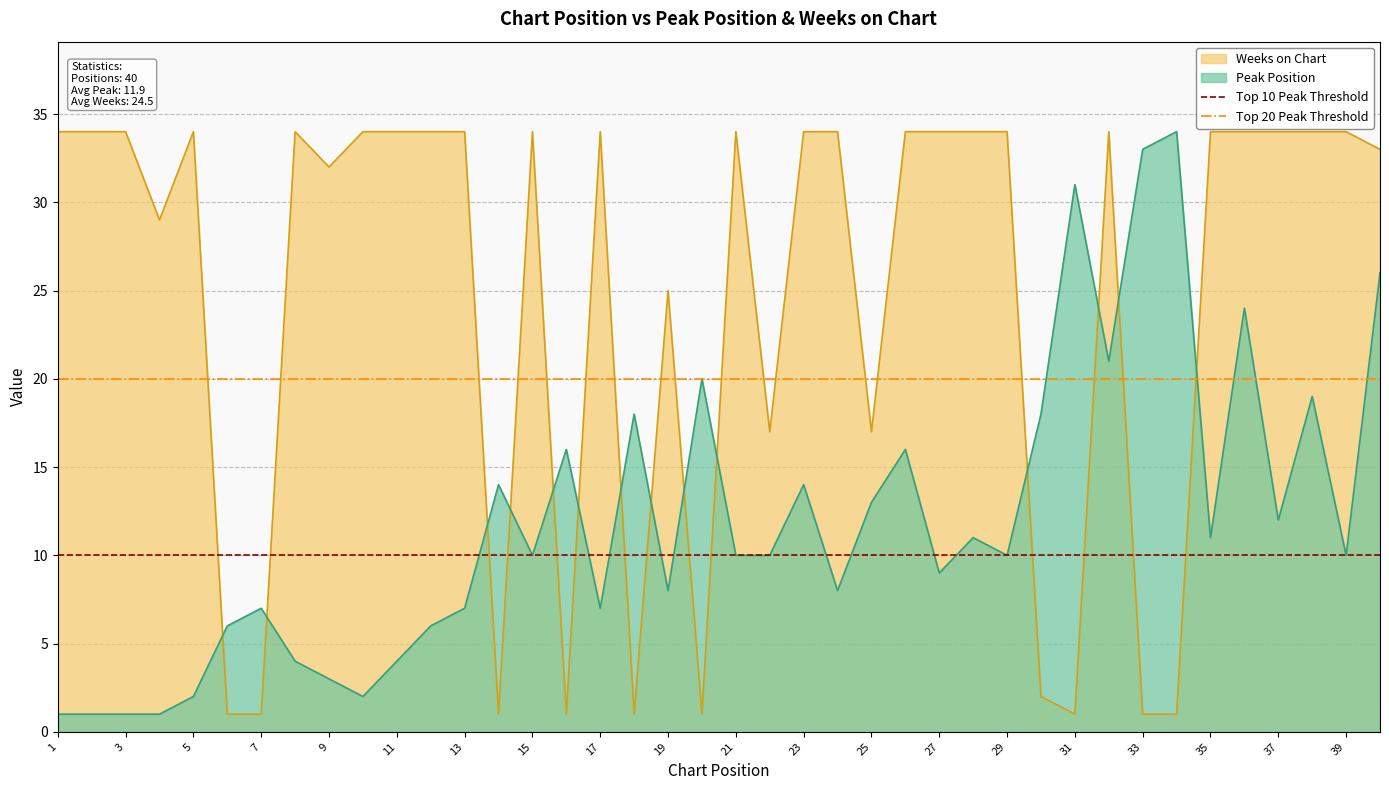

Is it true that Peak Position equals 11 at 19?

False